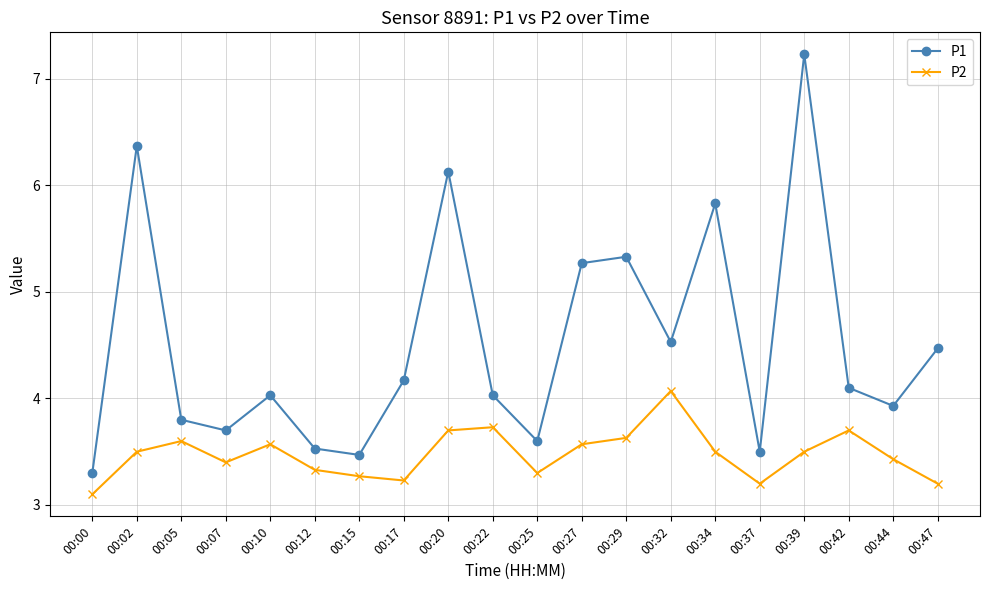

Reading left to right, list all the values displayed in this chart.

P1: 00:00=3.3	00:02=6.4	00:05=3.8	00:07=3.7	00:10=4.0	00:12=3.5	00:15=3.5	00:17=4.2	00:20=6.1	00:22=4.0	00:25=3.6	00:27=5.3	00:29=5.3	00:32=4.5	00:34=5.8	00:37=3.5	00:39=7.2	00:42=4.1	00:44=3.9	00:47=4.5
P2: 00:00=3.1	00:02=3.5	00:05=3.6	00:07=3.4	00:10=3.6	00:12=3.3	00:15=3.3	00:17=3.2	00:20=3.7	00:22=3.7	00:25=3.3	00:27=3.6	00:29=3.6	00:32=4.1	00:34=3.5	00:37=3.2	00:39=3.5	00:42=3.7	00:44=3.4	00:47=3.2